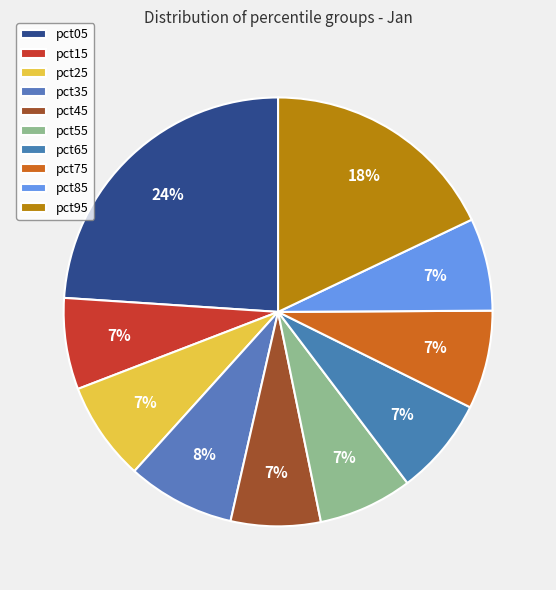

Is it true that pct65 is 7% of the pie?

True